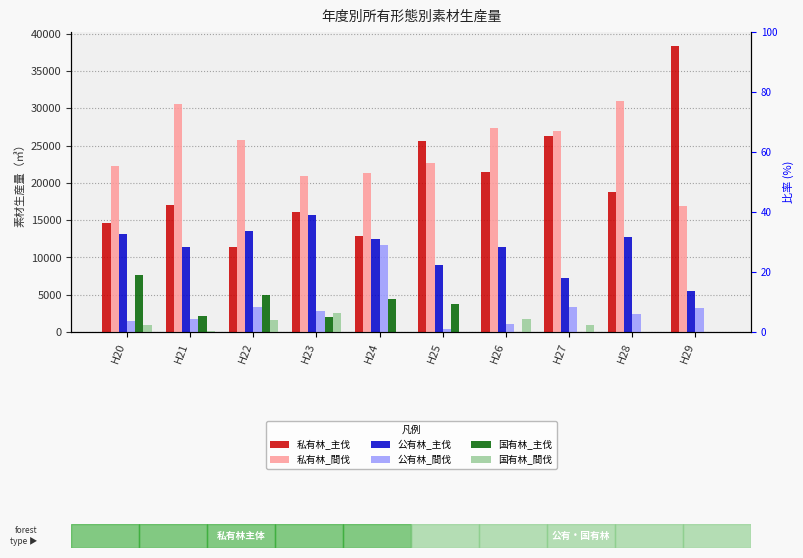

What is the value of the 公有林_主伐 bar at the 6th from the left?

8926